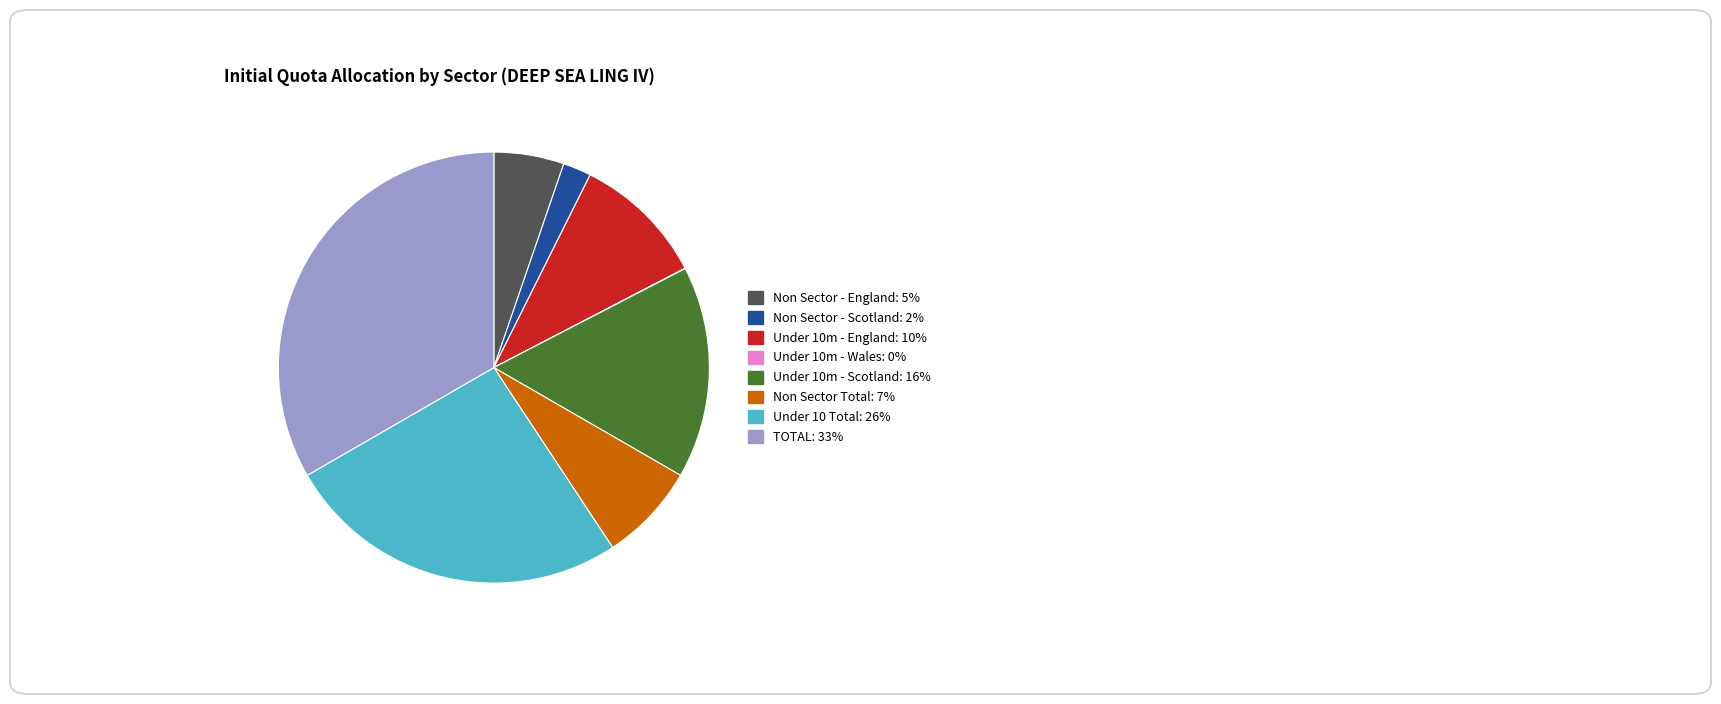

What is the largest slice in the pie chart?

TOTAL